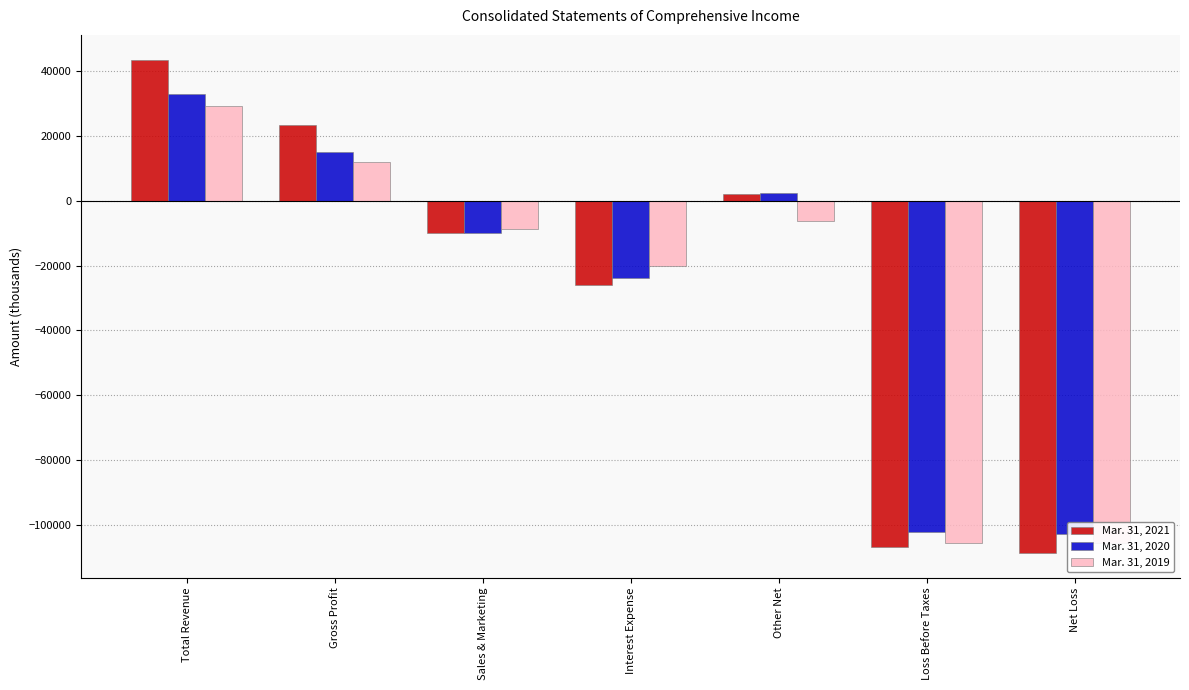

True or false: Mar. 31, 2021 has a value of -3177 at Sales & Marketing.

False